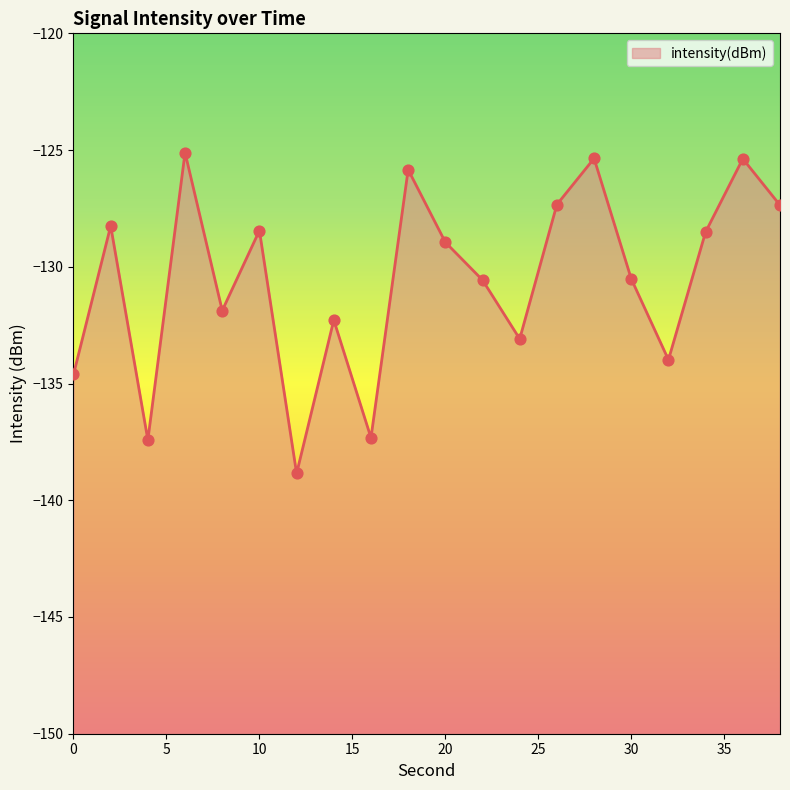

What is the change in value from 6 to 36?

-0.3